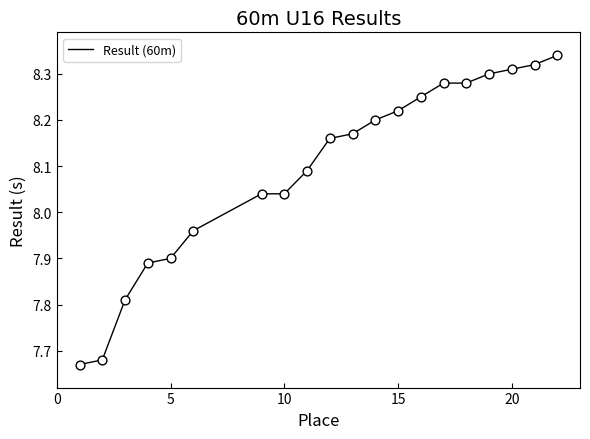

What is the difference between the maximum and minimum values?

0.7